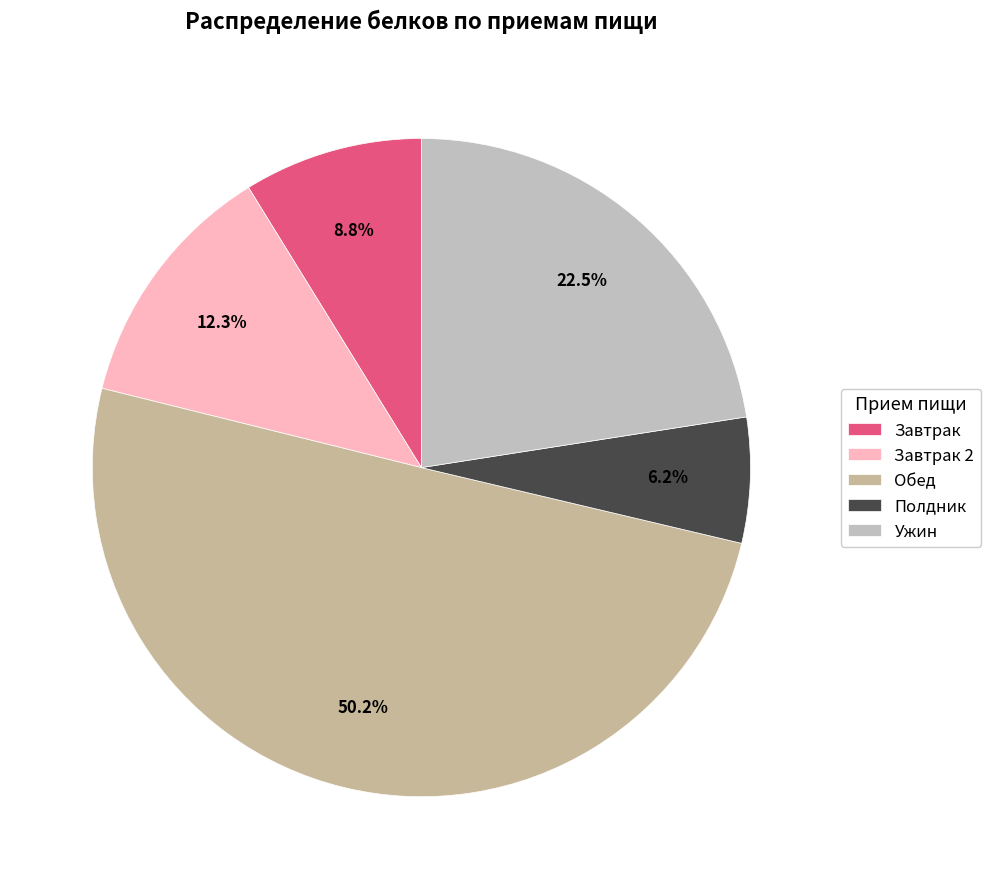

What is the ratio of the value at Завтрак to the value at Полдник?

1.4